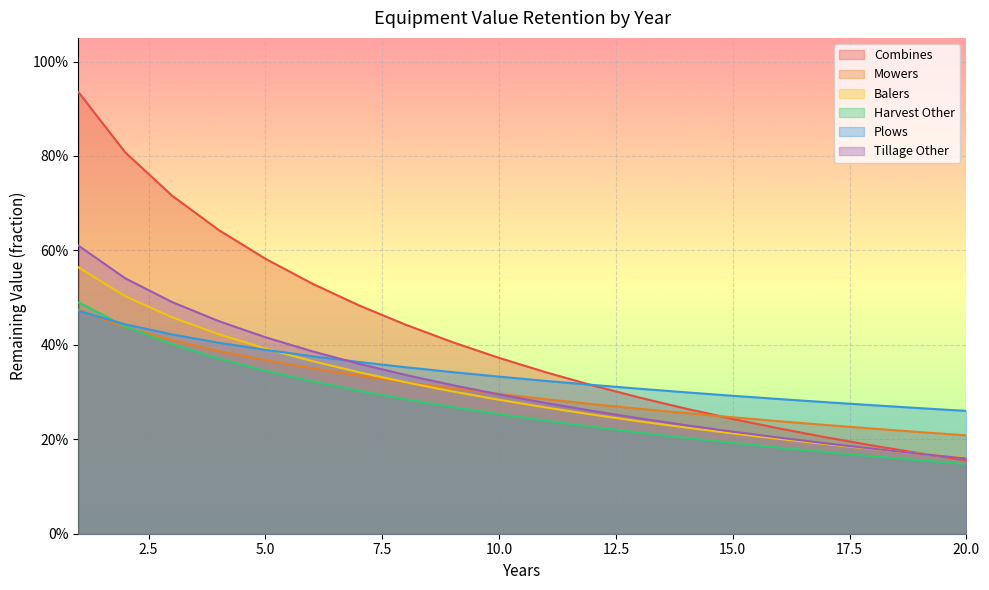

What is the difference between the Harvest Other values at 12 and 2?

0.2